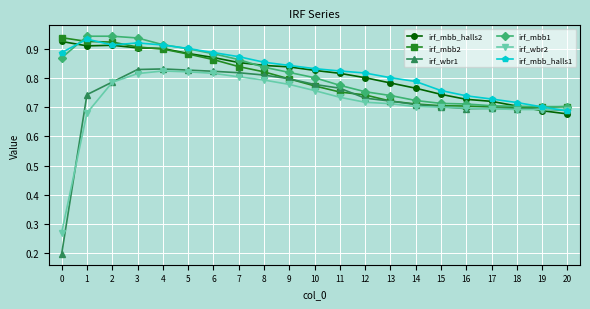

Which series has the largest range (max minus min)?

irf_wbr1